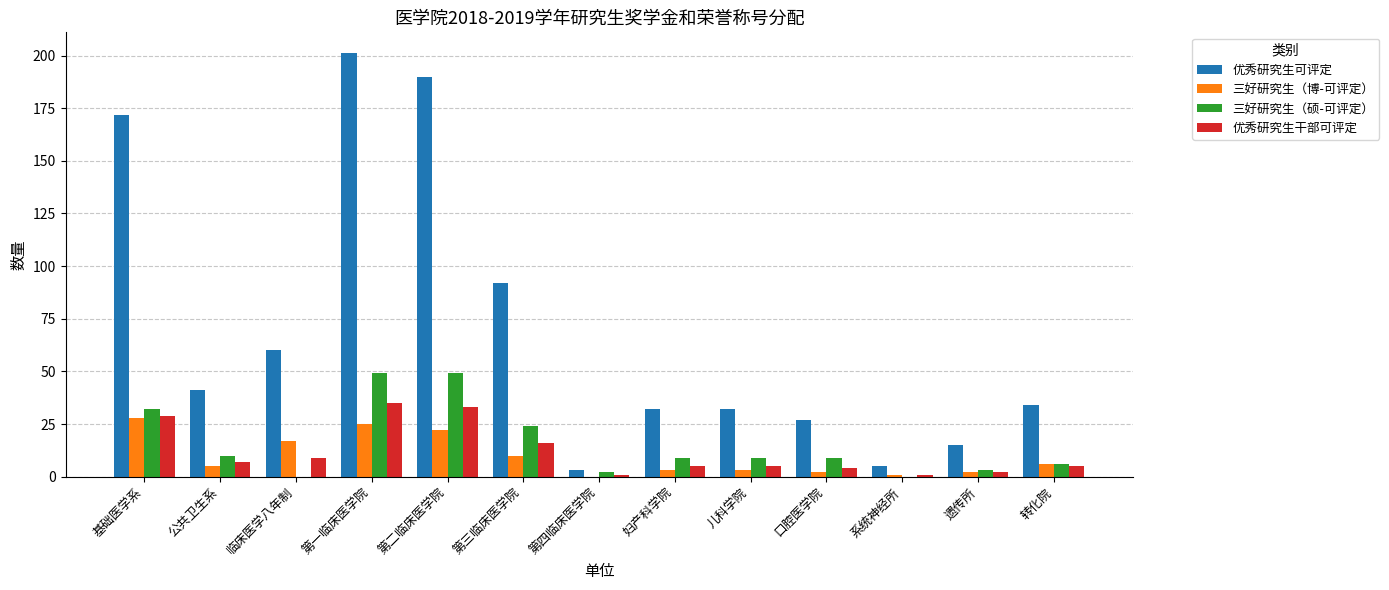

What is the average value of the 三好研究生（博-可评定） series?

10